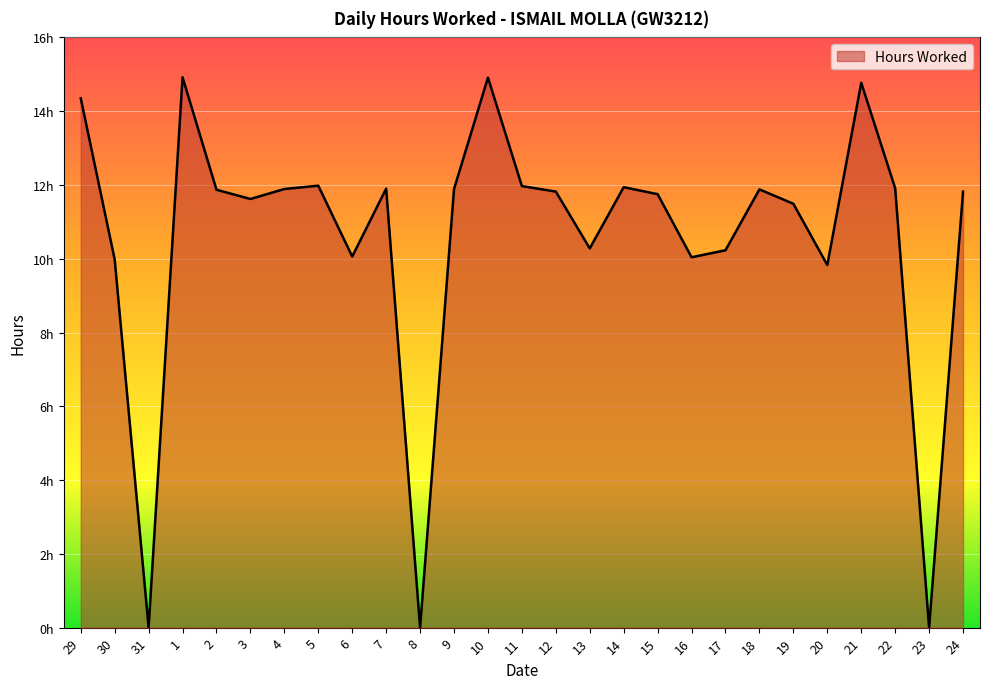

Is this an area chart (filled region under the line)?

Yes